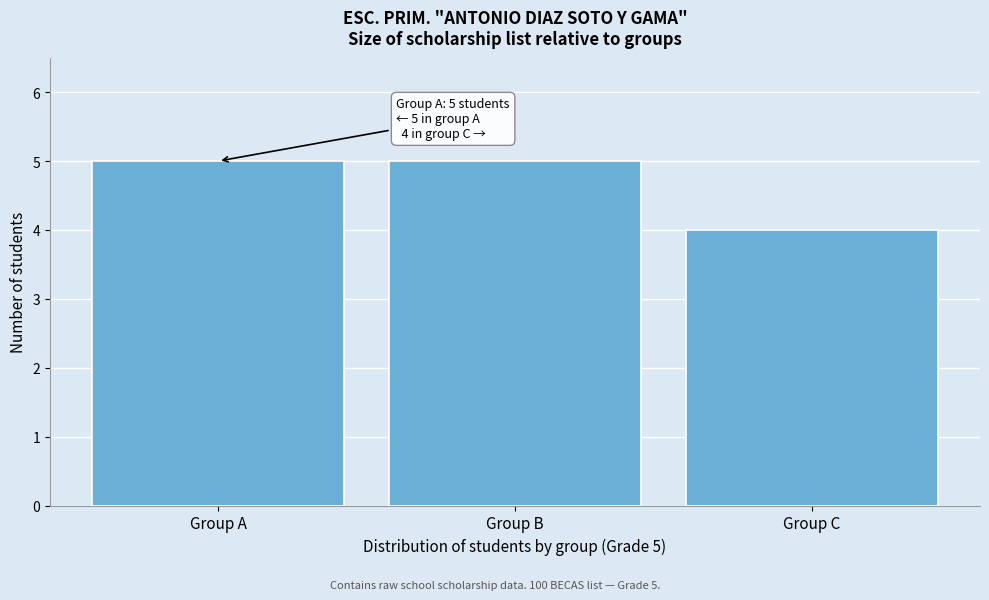

Reading left to right, list all the values displayed in this chart.

5	5	4